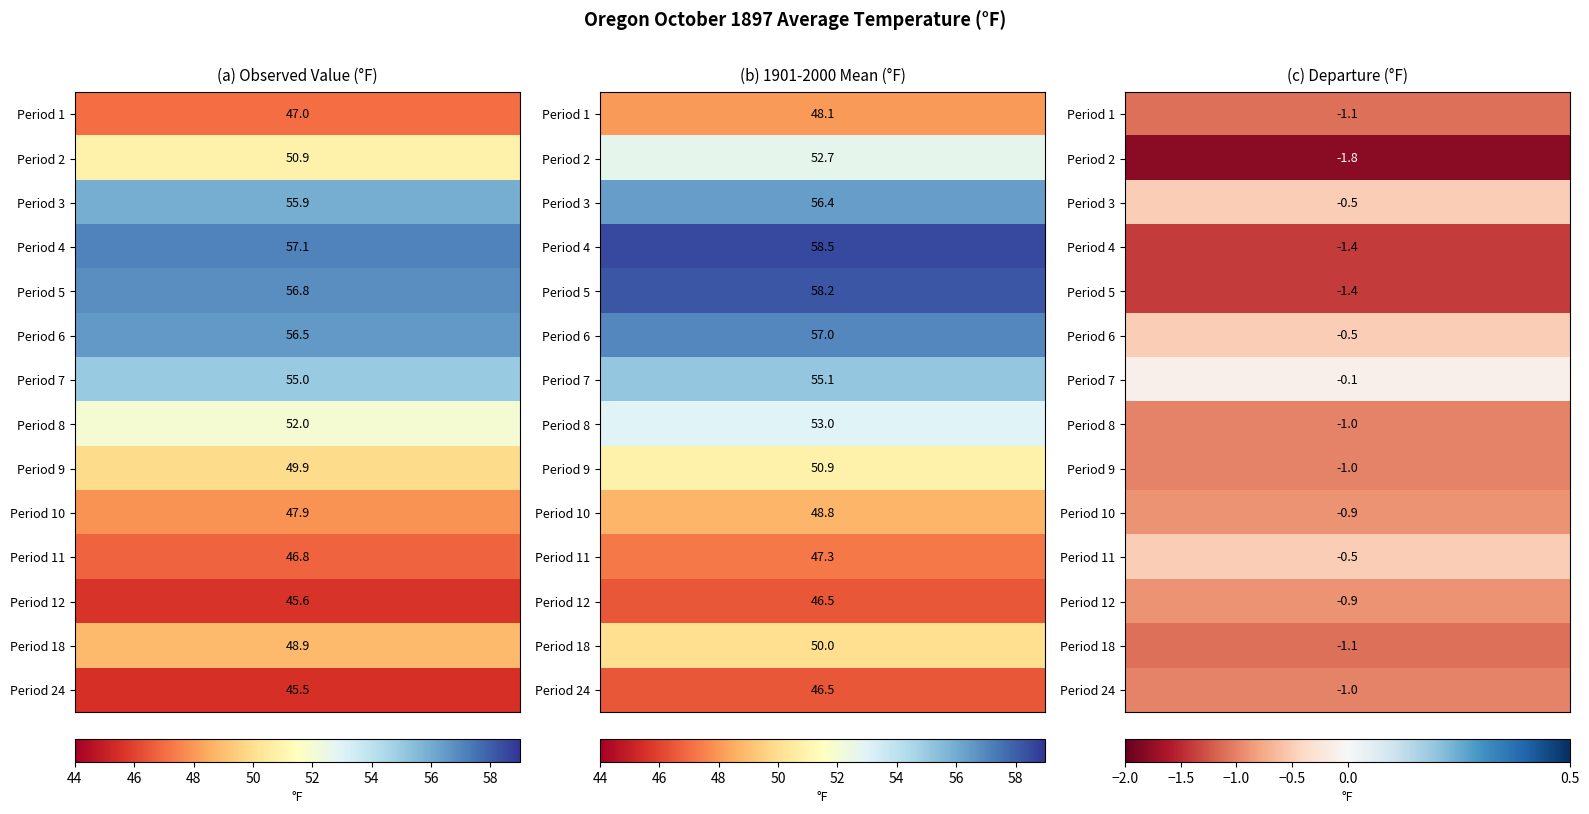

Is it true that 2 equals 52.7 at Mean?

True